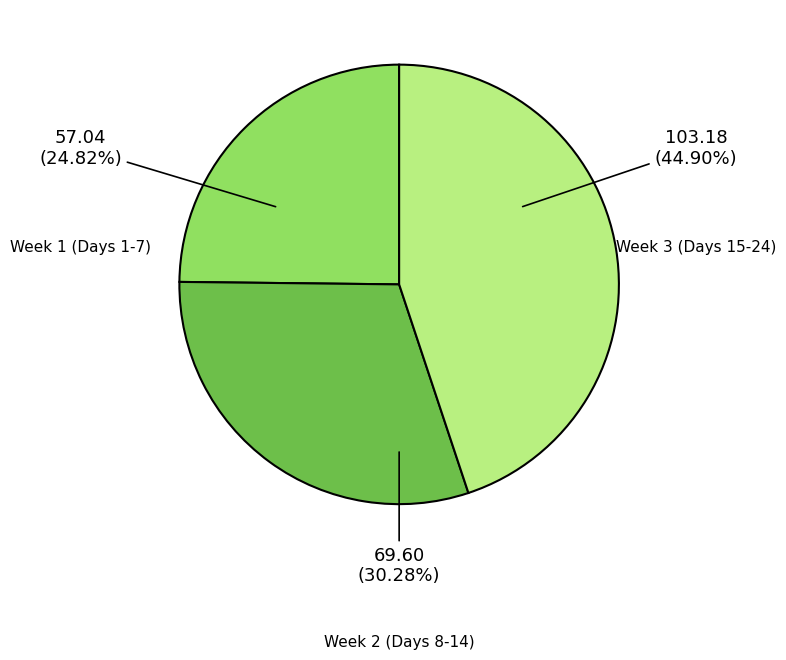

Is the sum of Week 1 (Days 1-7) and Week 3 (Days 15-24) greater than half?

Yes